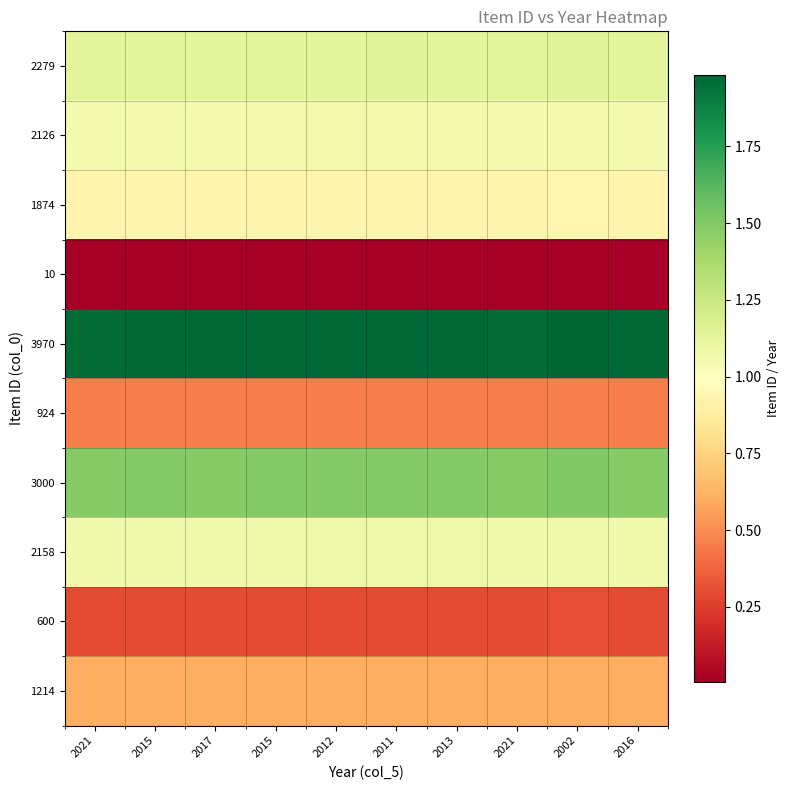

Reading left to right, transcribe all the data shown in this chart.

2279: 2021=1.1	2015=1.1	2017=1.1	2015=1.1	2012=1.1	2011=1.1	2013=1.1	2021=1.1	2002=1.1	2016=1.1
2126: 2021=1.1	2015=1.1	2017=1.1	2015=1.1	2012=1.1	2011=1.1	2013=1.1	2021=1.1	2002=1.1	2016=1.1
1874: 2021=0.9	2015=0.9	2017=0.9	2015=0.9	2012=0.9	2011=0.9	2013=0.9	2021=0.9	2002=0.9	2016=0.9
10: 2021=0.0	2015=0.0	2017=0.0	2015=0.0	2012=0.0	2011=0.0	2013=0.0	2021=0.0	2002=0.0	2016=0.0
3970: 2021=2.0	2015=2.0	2017=2.0	2015=2.0	2012=2.0	2011=2.0	2013=2.0	2021=2.0	2002=2.0	2016=2.0
924: 2021=0.5	2015=0.5	2017=0.5	2015=0.5	2012=0.5	2011=0.5	2013=0.5	2021=0.5	2002=0.5	2016=0.5
3000: 2021=1.5	2015=1.5	2017=1.5	2015=1.5	2012=1.5	2011=1.5	2013=1.5	2021=1.5	2002=1.5	2016=1.5
2158: 2021=1.1	2015=1.1	2017=1.1	2015=1.1	2012=1.1	2011=1.1	2013=1.1	2021=1.1	2002=1.1	2016=1.1
600: 2021=0.3	2015=0.3	2017=0.3	2015=0.3	2012=0.3	2011=0.3	2013=0.3	2021=0.3	2002=0.3	2016=0.3
1214: 2021=0.6	2015=0.6	2017=0.6	2015=0.6	2012=0.6	2011=0.6	2013=0.6	2021=0.6	2002=0.6	2016=0.6